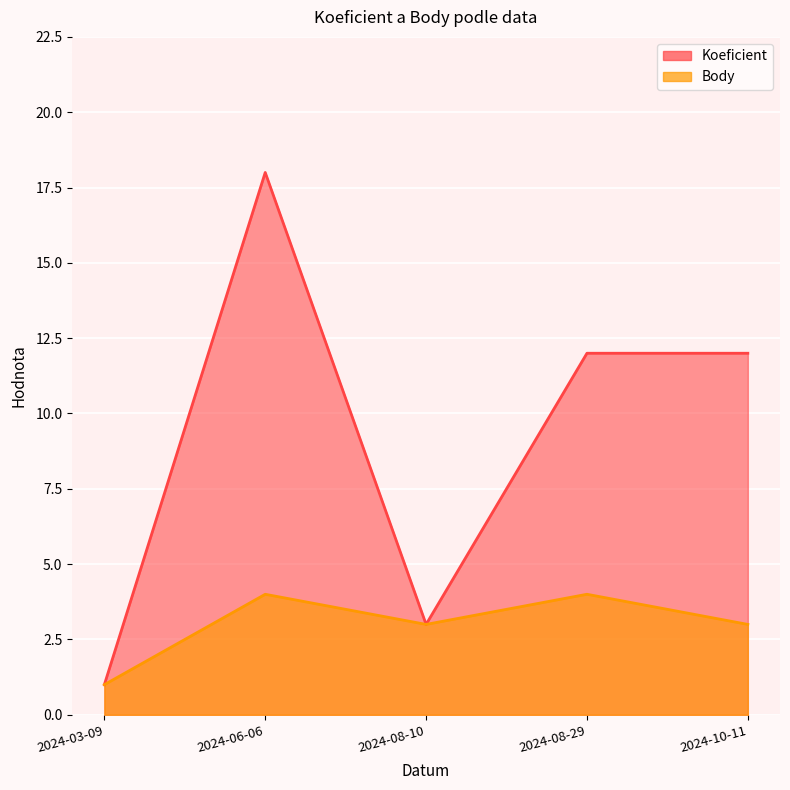

True or false: Body and Koeficient cross at least once.

False